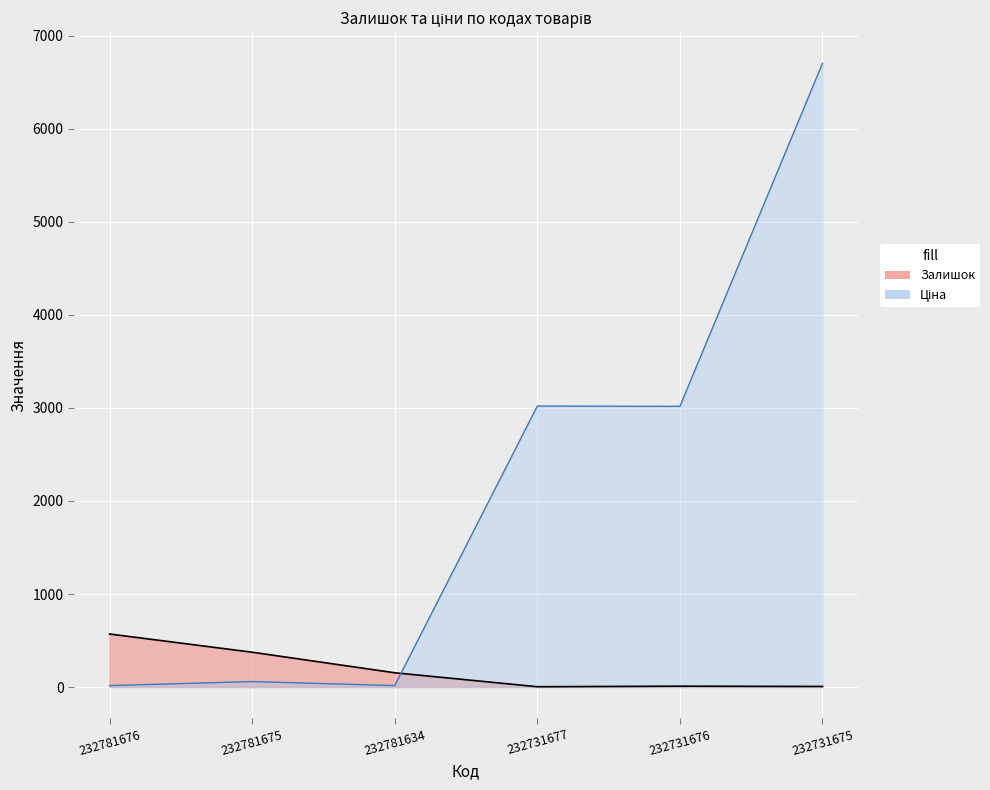

What is the difference between the Залишок values at 232731676 and 232781675?

365.0